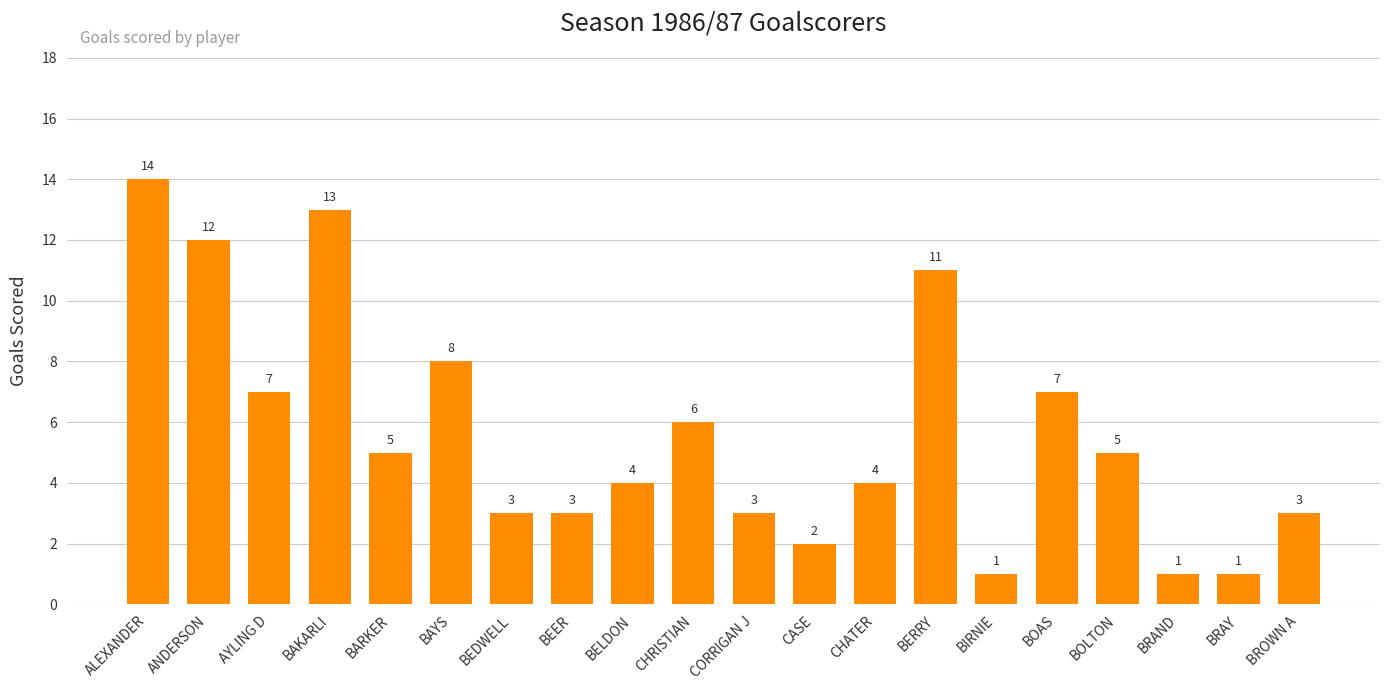

What is the difference between the second highest and second lowest values?

12